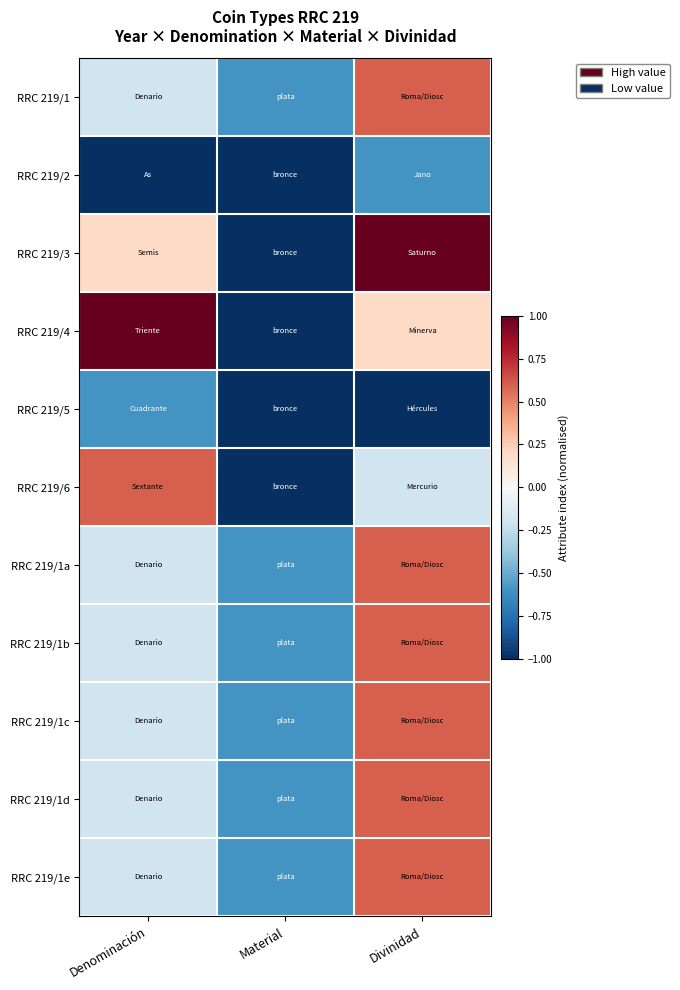

Reading left to right, extract all data points from this chart.

RRC 219/1: Denominación=-0.2	Material=-0.6	Divinidad=0.6
RRC 219/2: Denominación=-1.0	Material=-1.0	Divinidad=-0.6
RRC 219/3: Denominación=0.2	Material=-1.0	Divinidad=1.0
RRC 219/4: Denominación=1.0	Material=-1.0	Divinidad=0.2
RRC 219/5: Denominación=-0.6	Material=-1.0	Divinidad=-1.0
RRC 219/6: Denominación=0.6	Material=-1.0	Divinidad=-0.2
RRC 219/1a: Denominación=-0.2	Material=-0.6	Divinidad=0.6
RRC 219/1b: Denominación=-0.2	Material=-0.6	Divinidad=0.6
RRC 219/1c: Denominación=-0.2	Material=-0.6	Divinidad=0.6
RRC 219/1d: Denominación=-0.2	Material=-0.6	Divinidad=0.6
RRC 219/1e: Denominación=-0.2	Material=-0.6	Divinidad=0.6